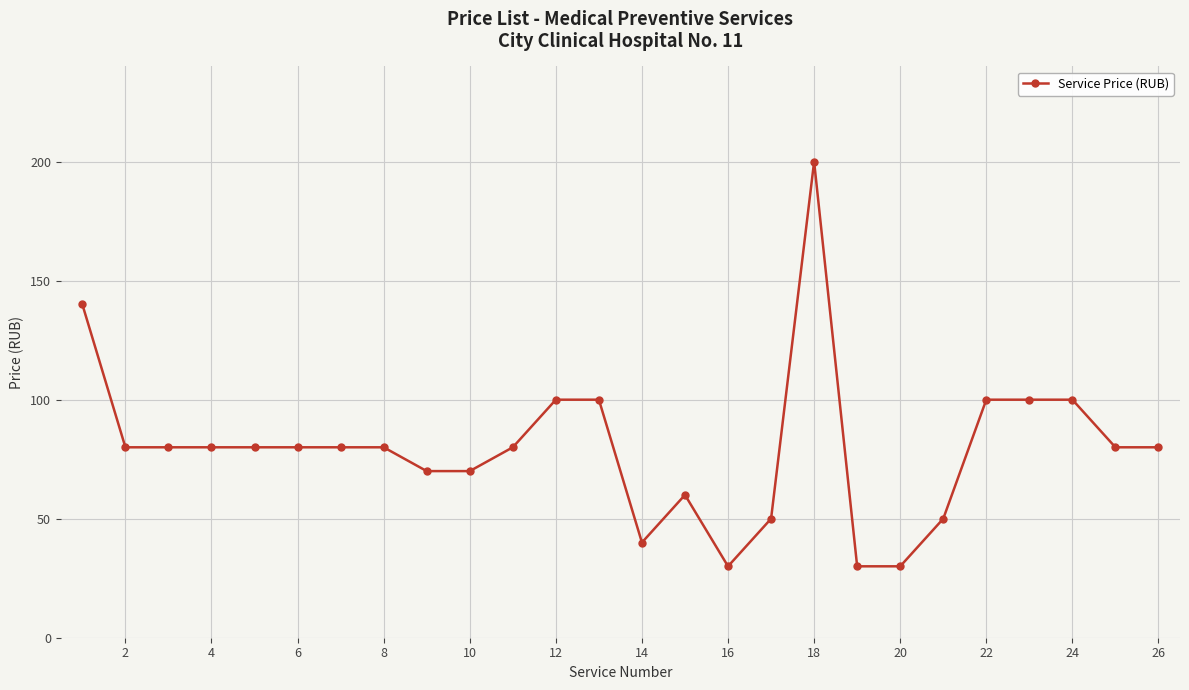

What is the value of the 26th point from the left?

80